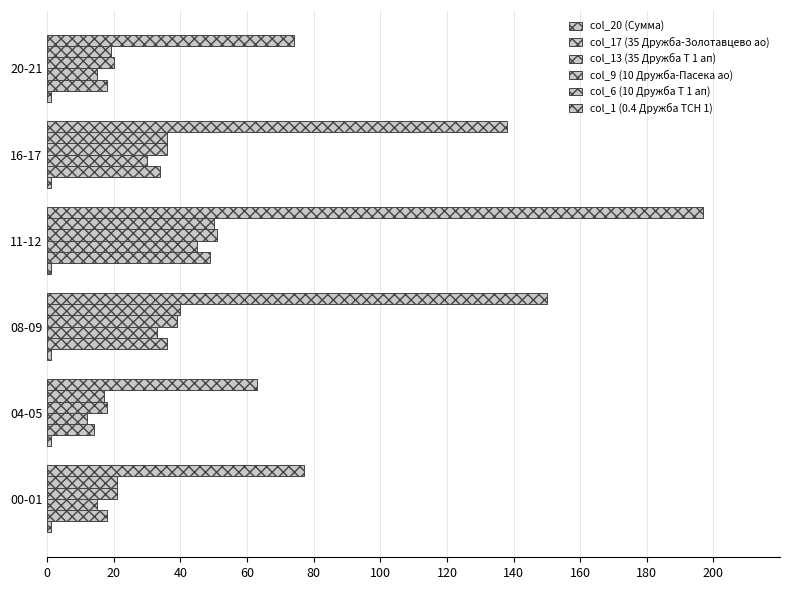

How many data points does each series have?

6